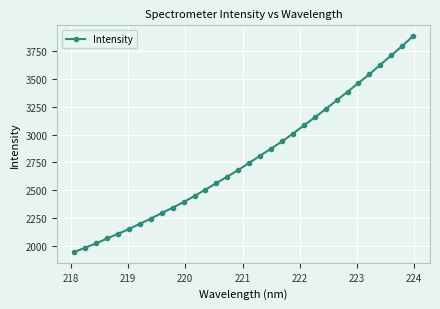

What is the difference between the maximum and second lowest values?

1894.7